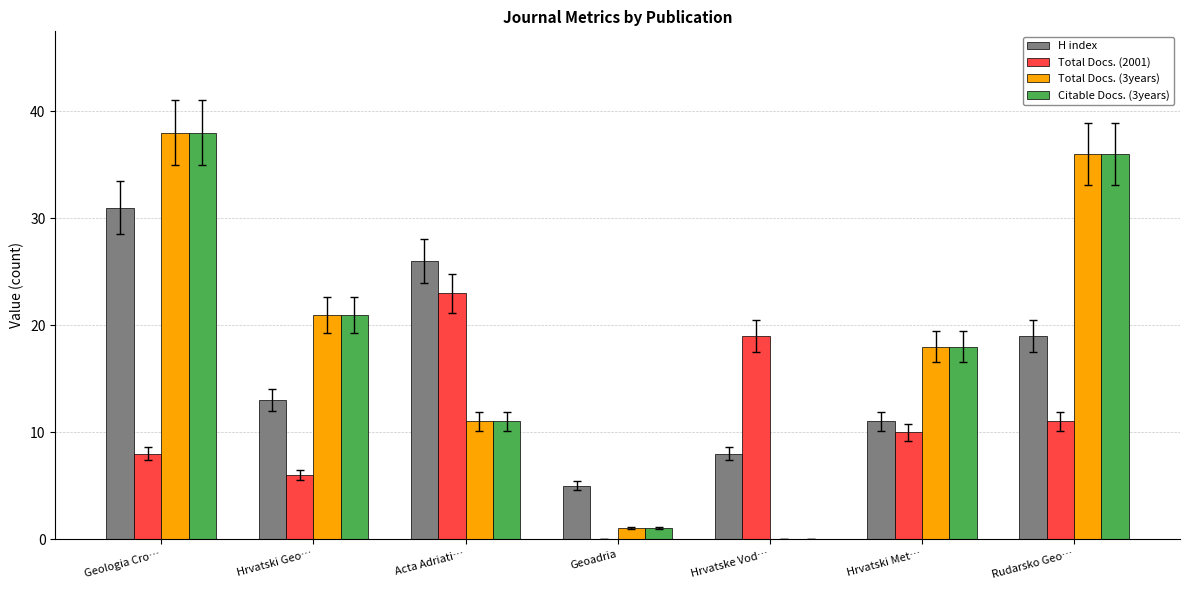

Reading left to right, list all the values displayed in this chart.

H index: Geologia Cro…=31	Hrvatski Geo…=13	Acta Adriati…=26	Geoadria=5	Hrvatske Vod…=8	Hrvatski Met…=11	Rudarsko Geo…=19
Total Docs. (2001): Geologia Cro…=8	Hrvatski Geo…=6	Acta Adriati…=23	Geoadria=0	Hrvatske Vod…=19	Hrvatski Met…=10	Rudarsko Geo…=11
Total Docs. (3years): Geologia Cro…=38	Hrvatski Geo…=21	Acta Adriati…=11	Geoadria=1	Hrvatske Vod…=0	Hrvatski Met…=18	Rudarsko Geo…=36
Citable Docs. (3years): Geologia Cro…=38	Hrvatski Geo…=21	Acta Adriati…=11	Geoadria=1	Hrvatske Vod…=0	Hrvatski Met…=18	Rudarsko Geo…=36